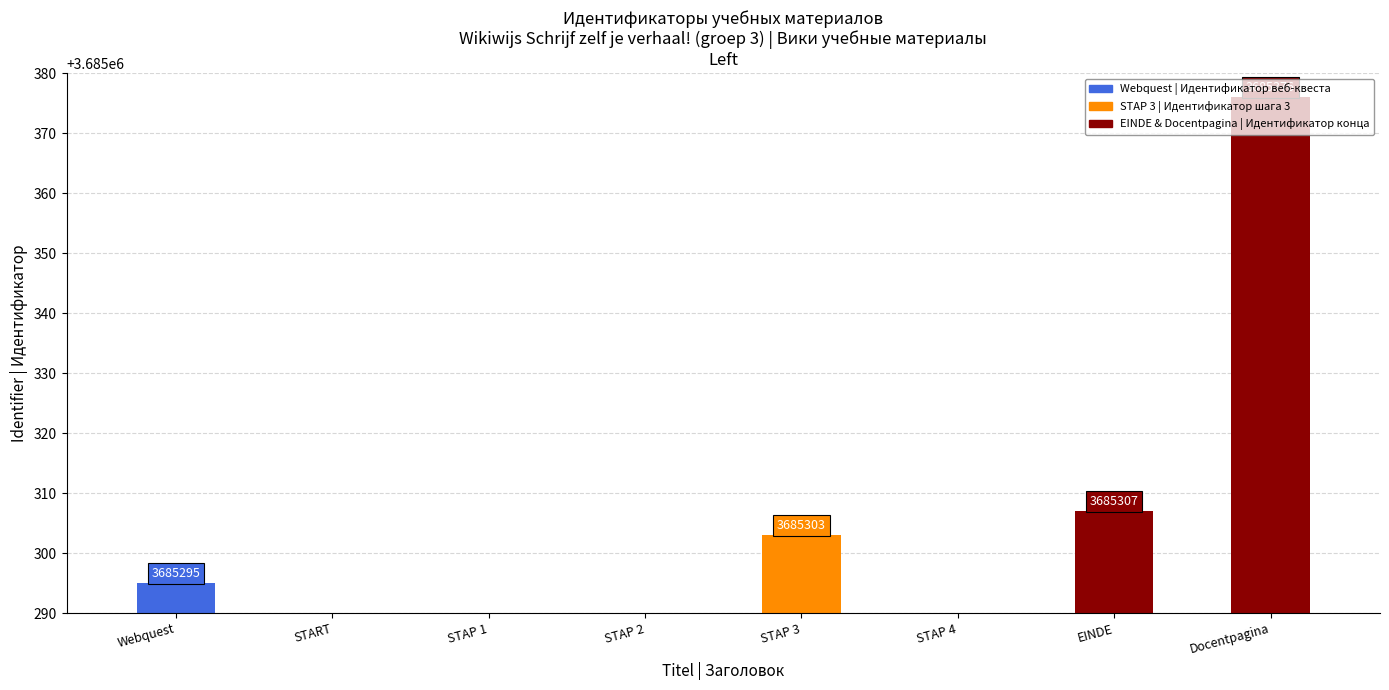

At which category is the sum across all series the highest?

Docentpagina